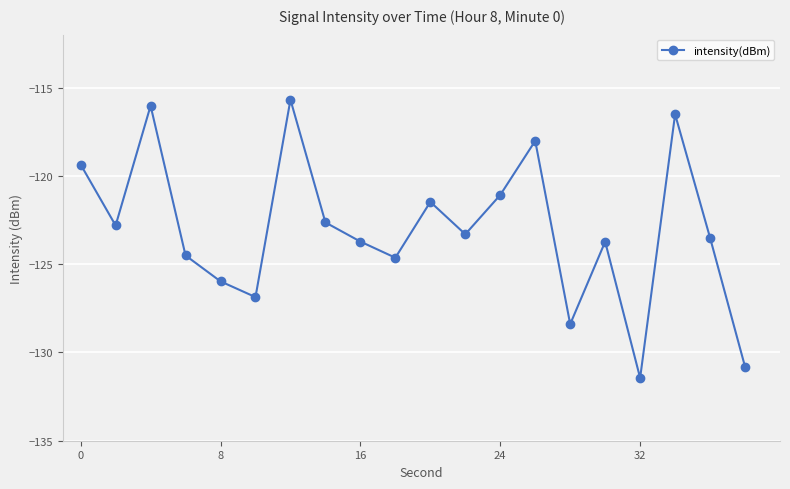

Reading left to right, extract all data points from this chart.

-119.4	-122.8	-116.0	-124.5	-126.0	-126.9	-115.7	-122.6	-123.7	-124.6	-121.5	-123.3	-121.1	-118.0	-128.4	-123.7	-131.4	-116.5	-123.5	-130.8